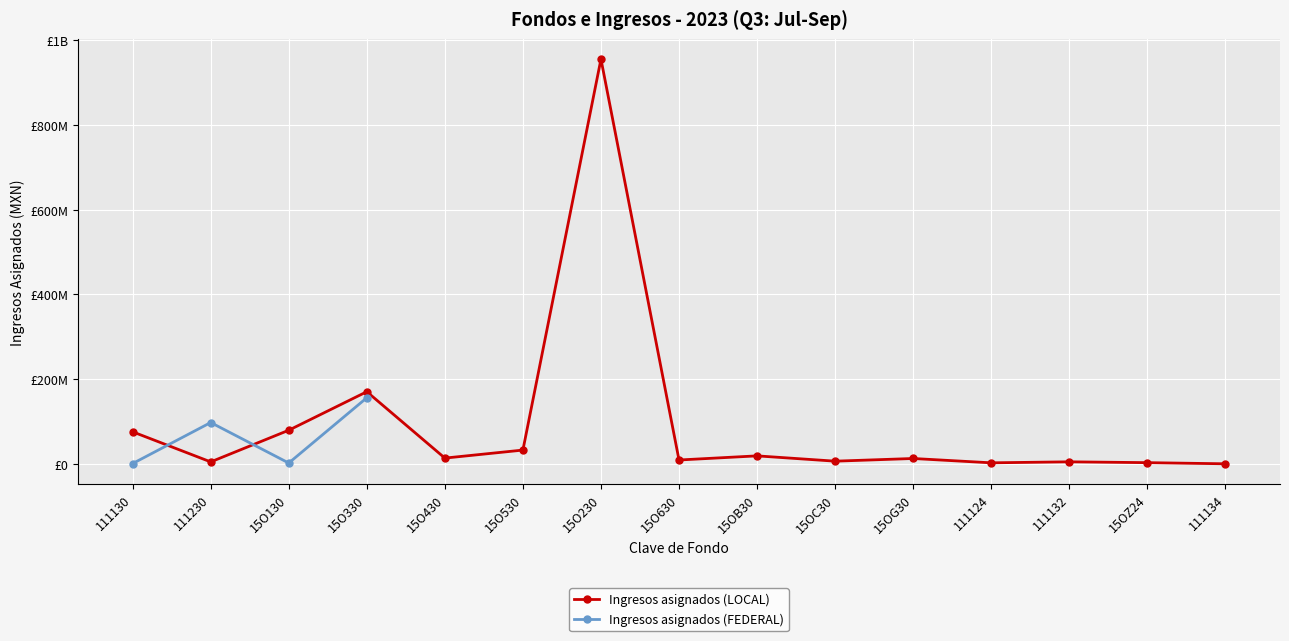

What value does the Ingresos asignados (LOCAL) series have at 111130?

75811281.0